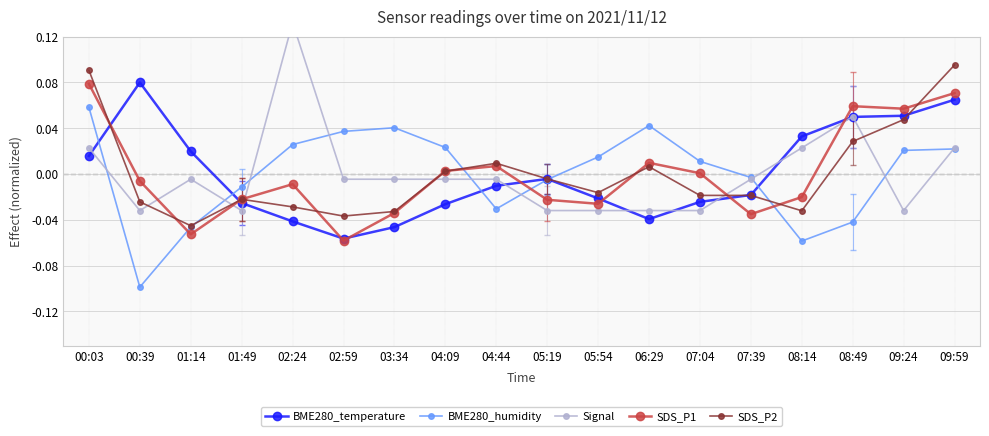

At which label does BME280_temperature first exceed 0?

00:03